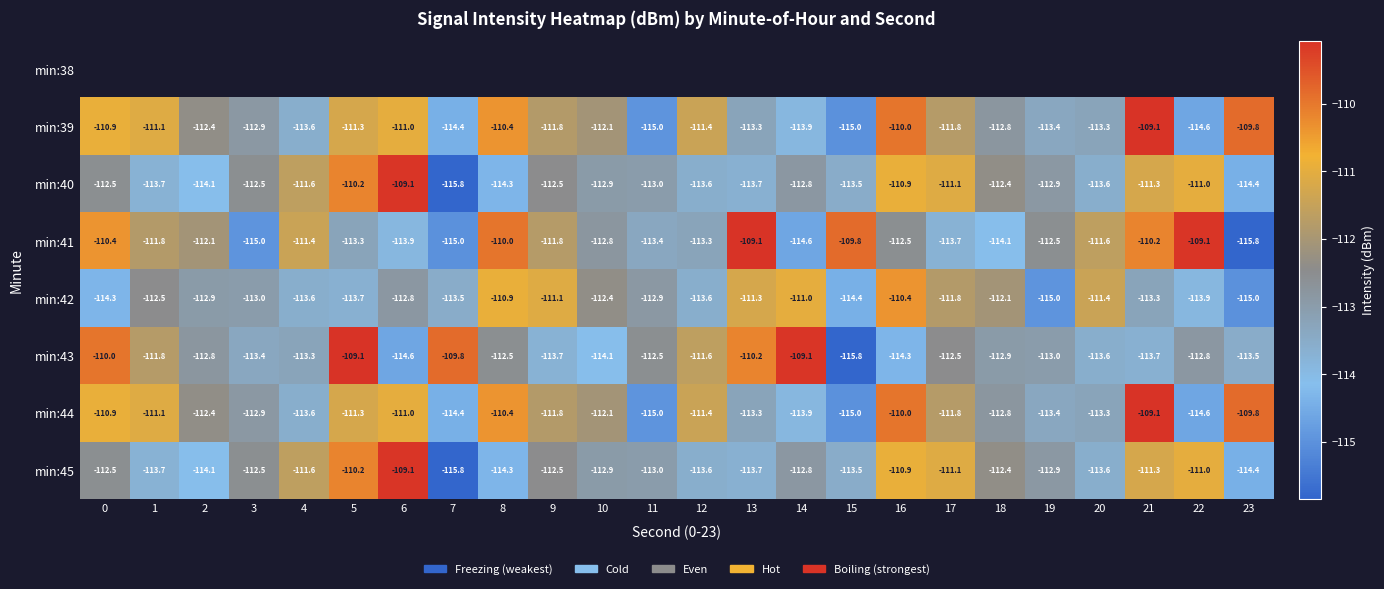

Is the value of min:43 at 5 greater than the value of min:42 at 0?

Yes